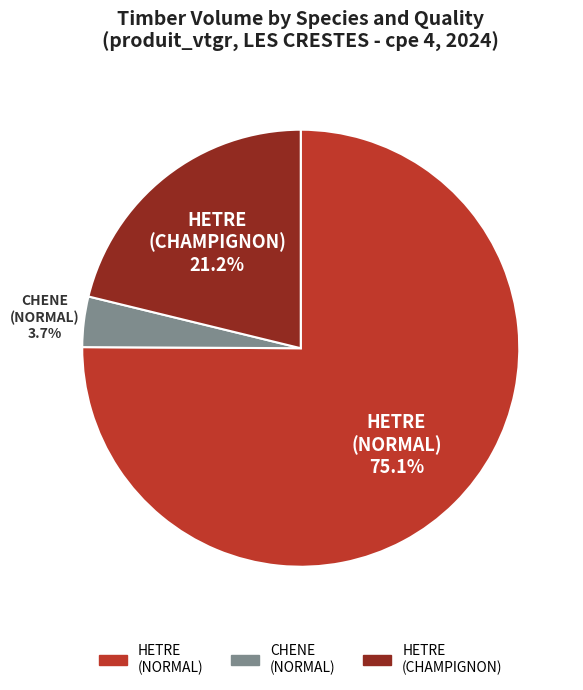

Does any single category account for the majority?

Yes